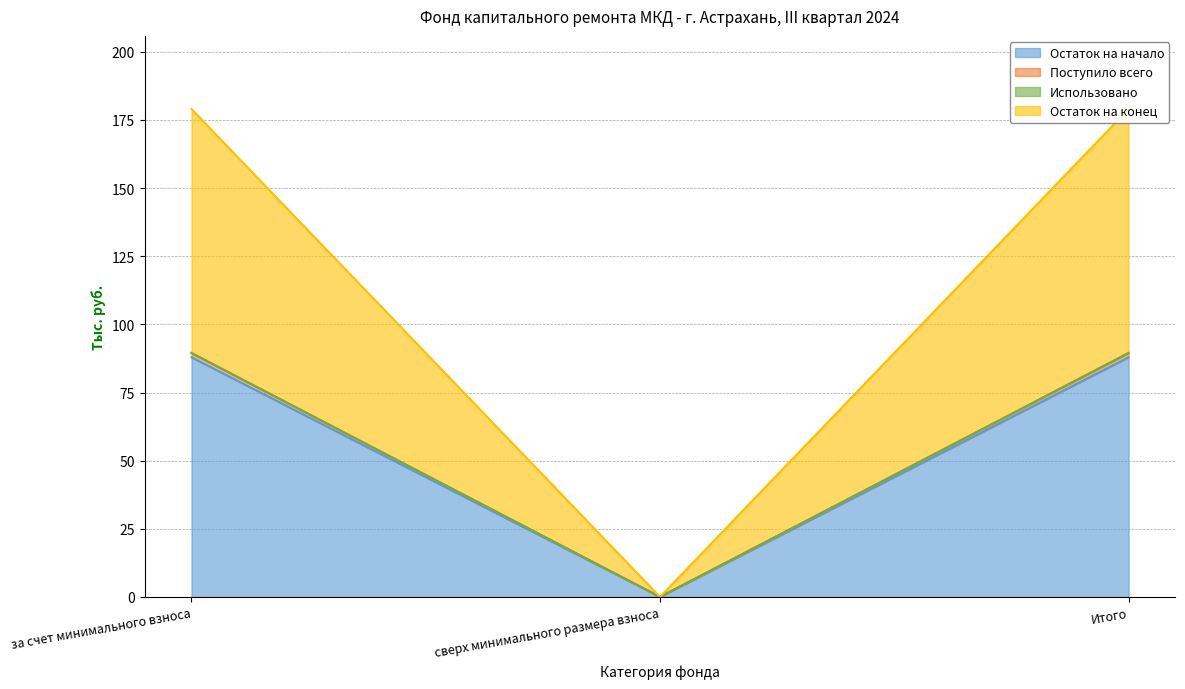

Where is Остаток на конец nearest to the value 44?

сверх минимального размера взноса